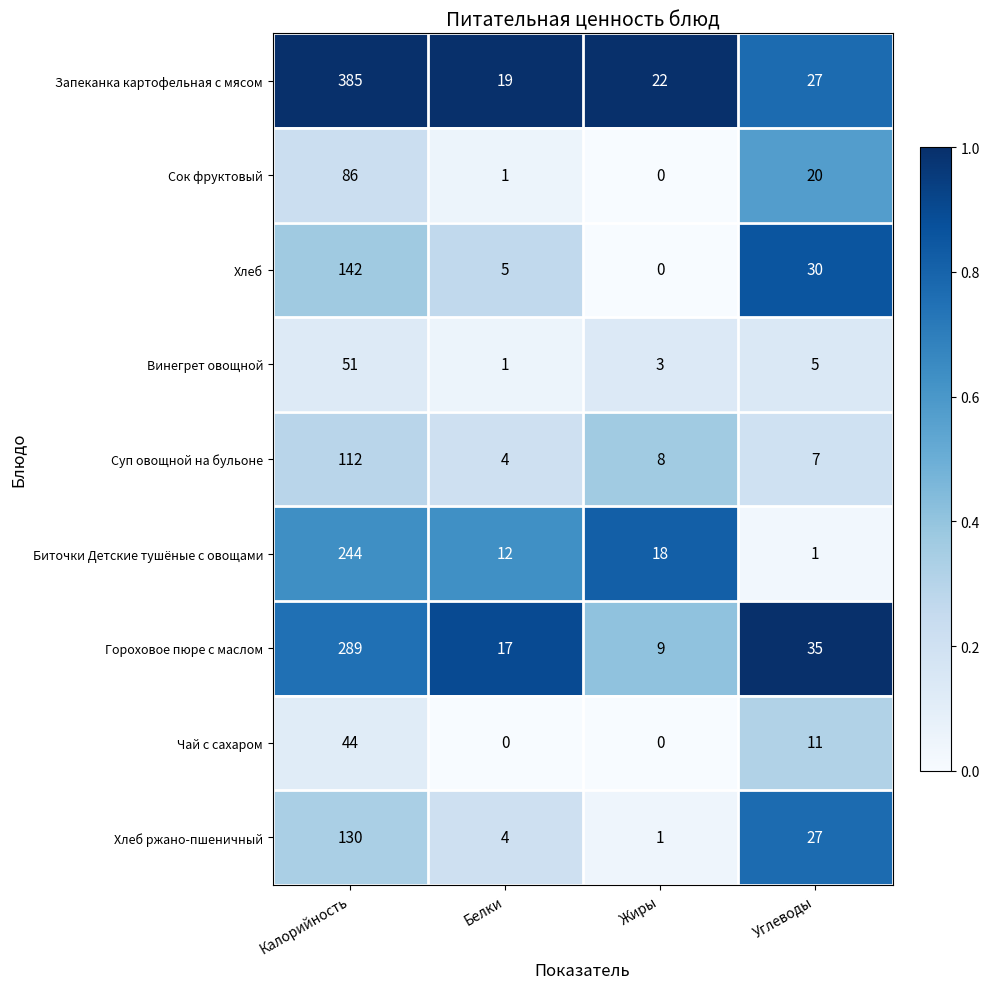

At which label does Биточки Детские тушёные с овощами reach its peak?

Калорийность